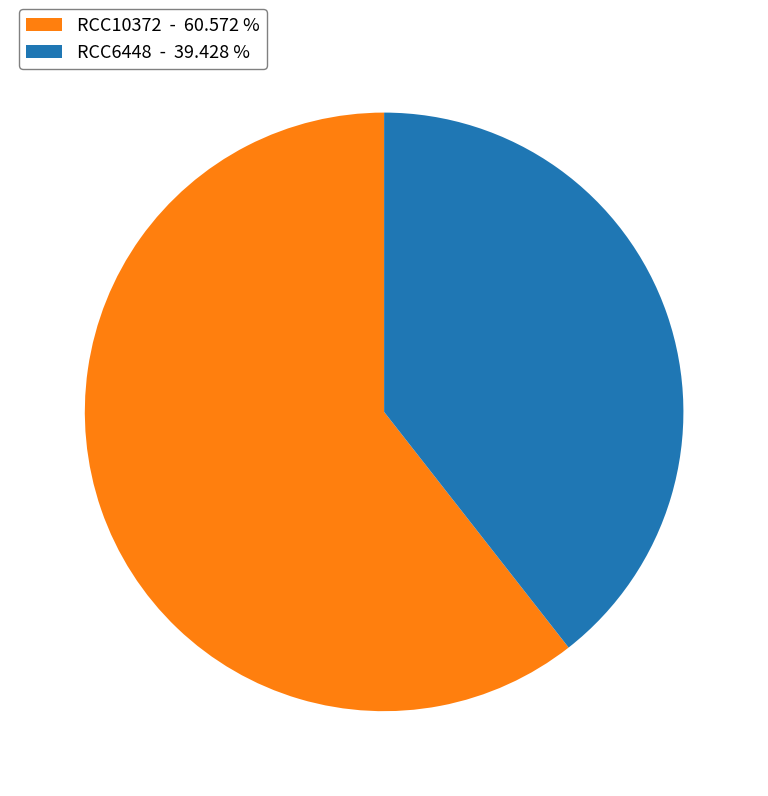

Is there a majority slice in this chart?

Yes